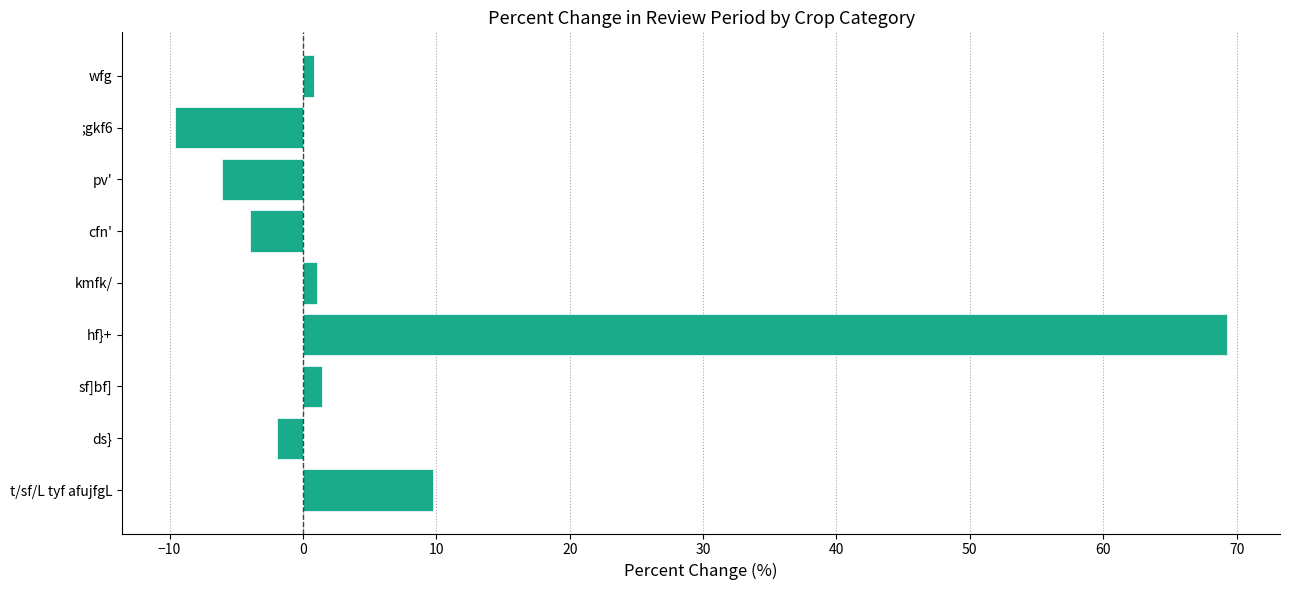

What is the change in value from cfn' to ;gkf6?

-5.7